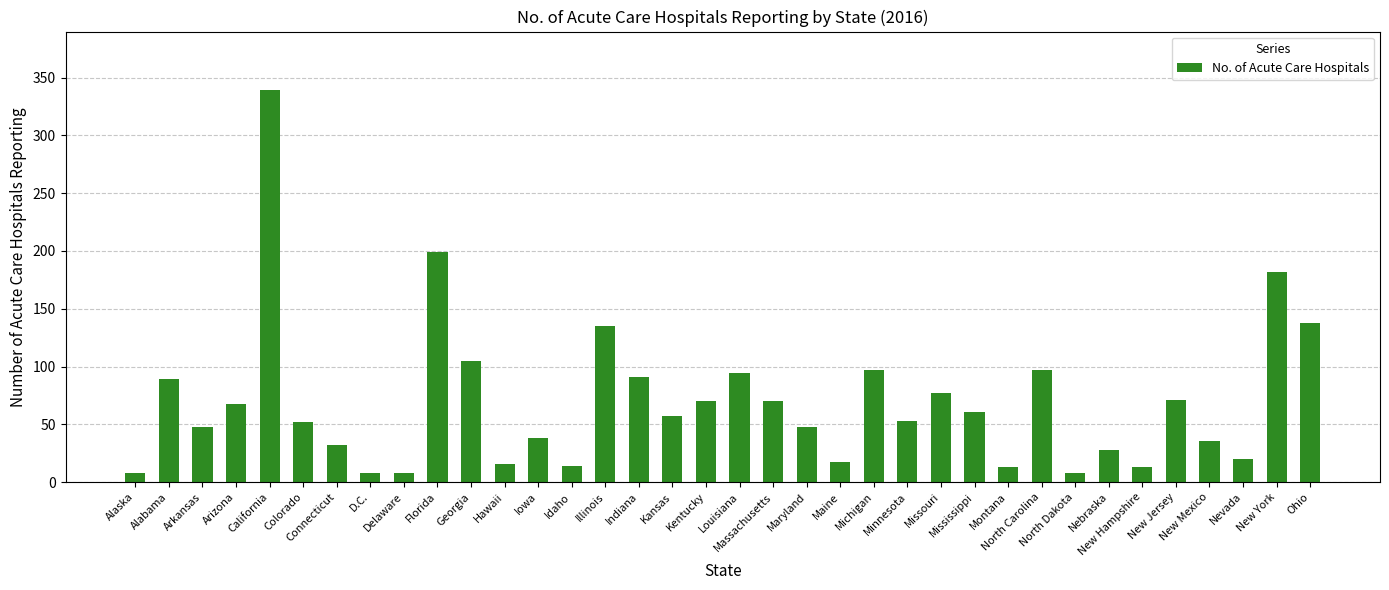

What is the change in value from Massachusetts to North Dakota?

-62